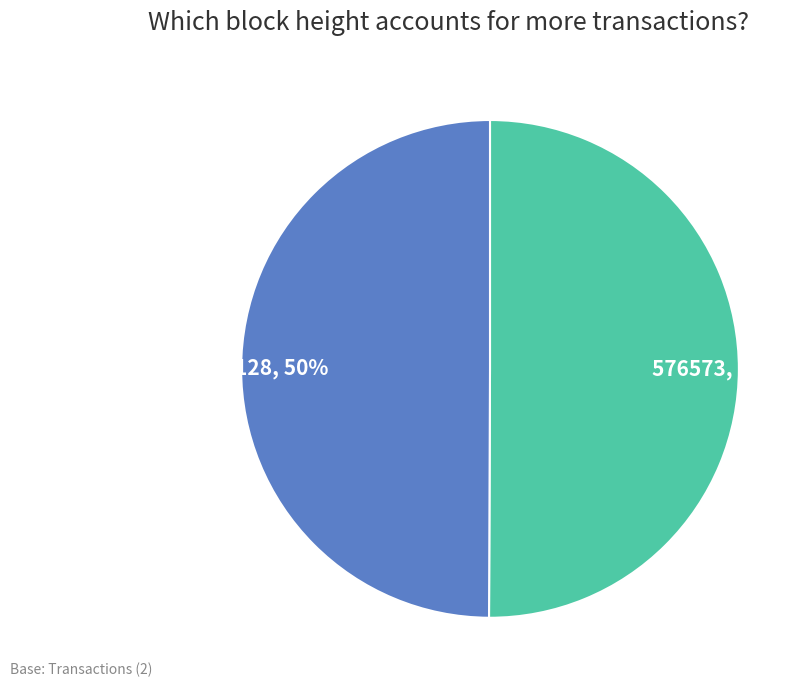

Do 576573 and 575128 together represent more than half of the pie?

Yes